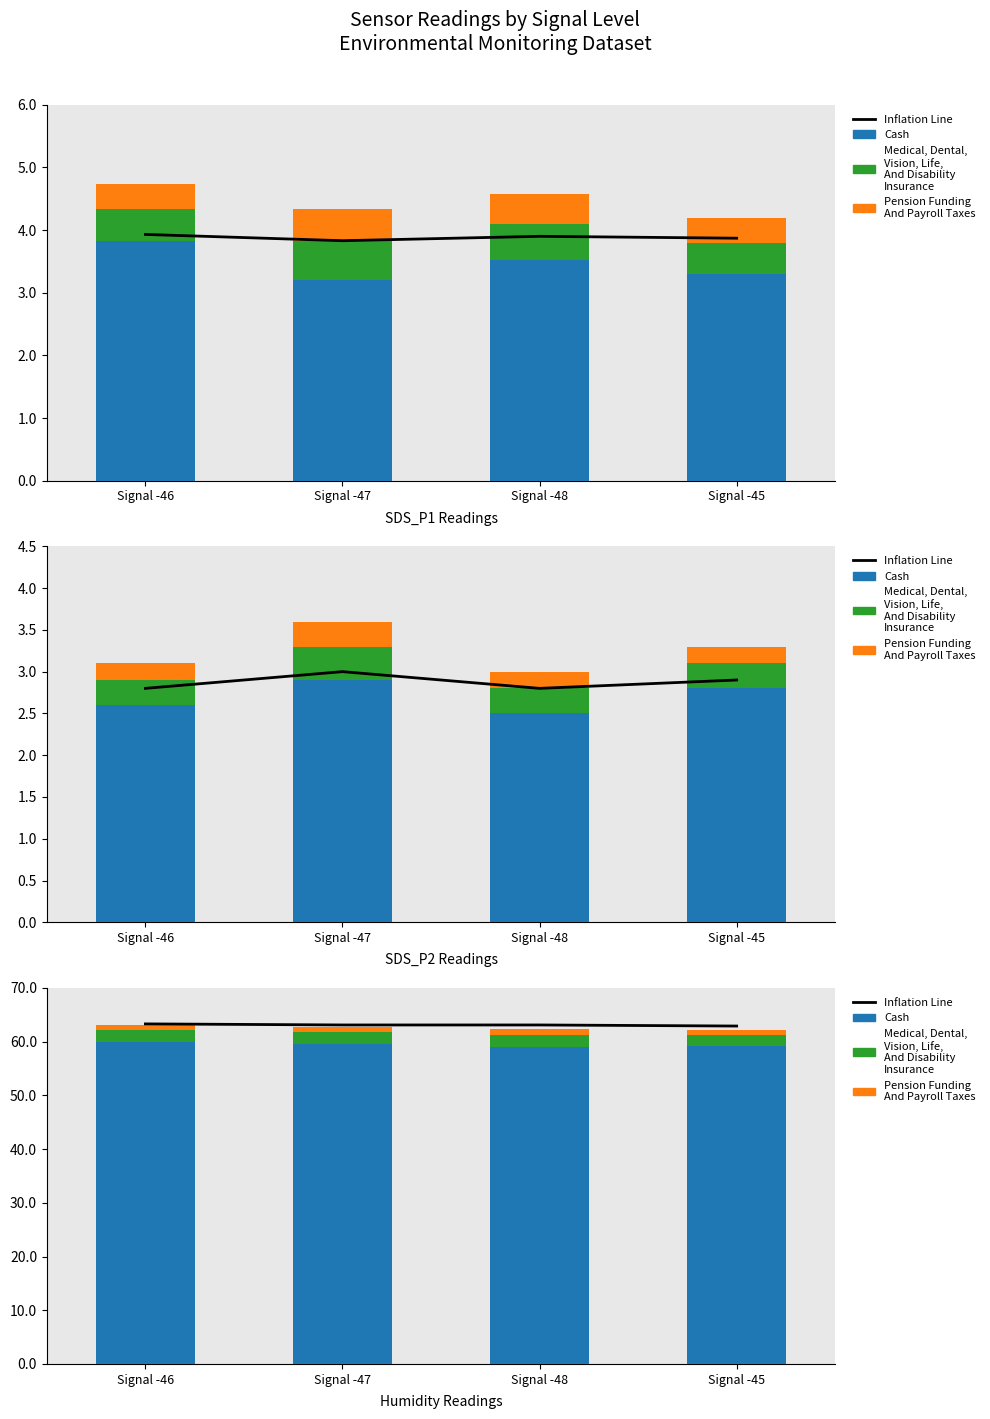

Does the chart contain any negative values?

No